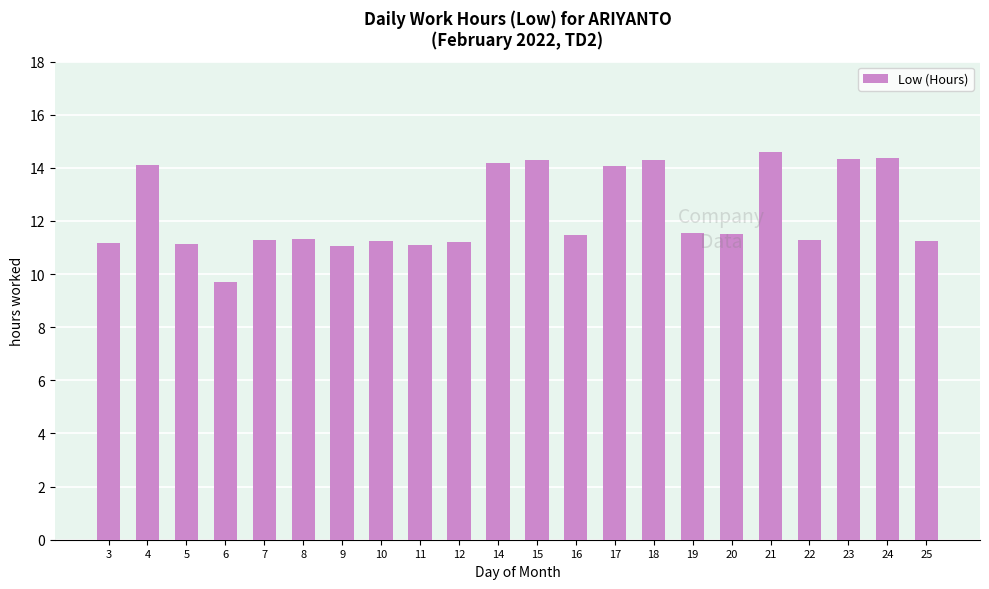

What is the difference between the maximum and minimum values?

4.9